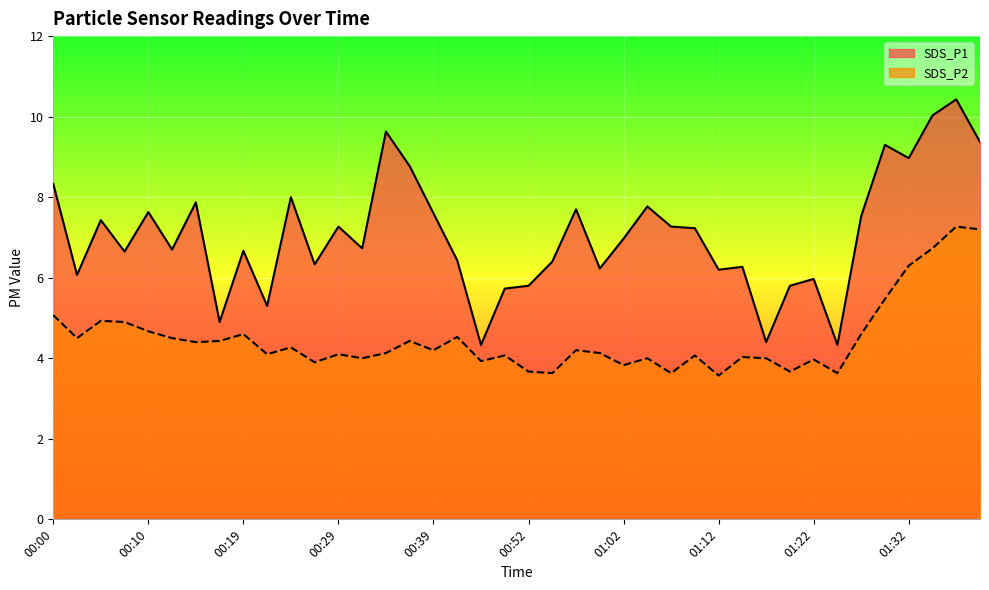

True or false: SDS_P1 and SDS_P2 cross at least once.

False